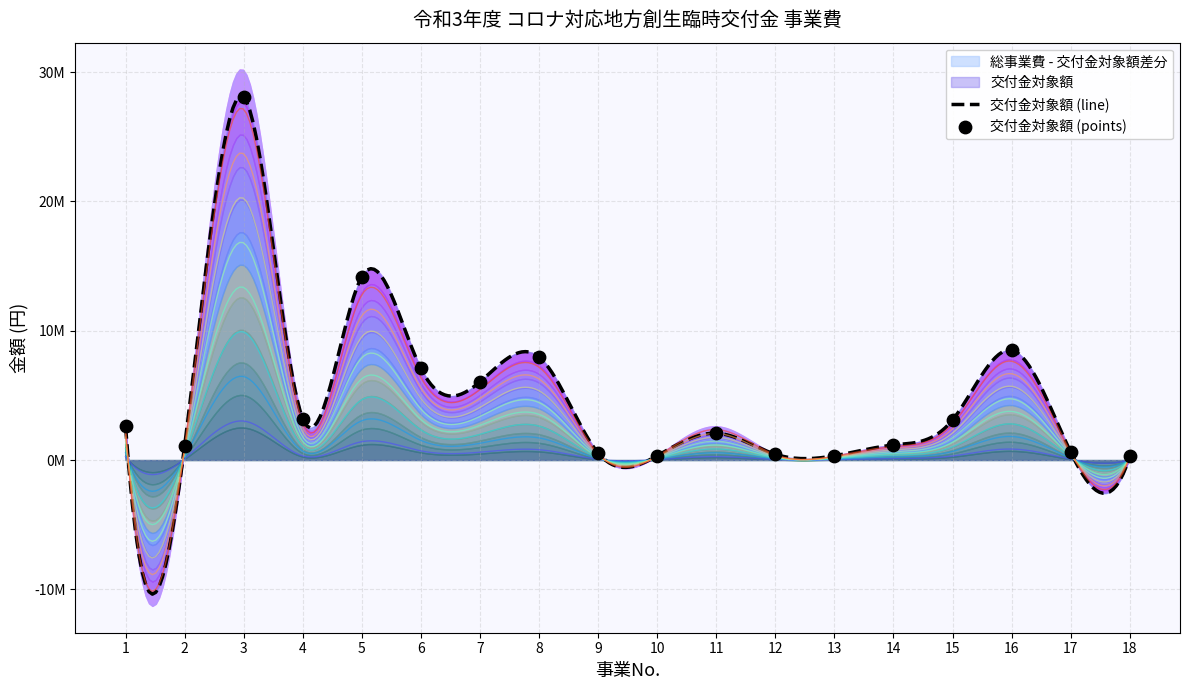

Between 6 and 9, which is larger?

6